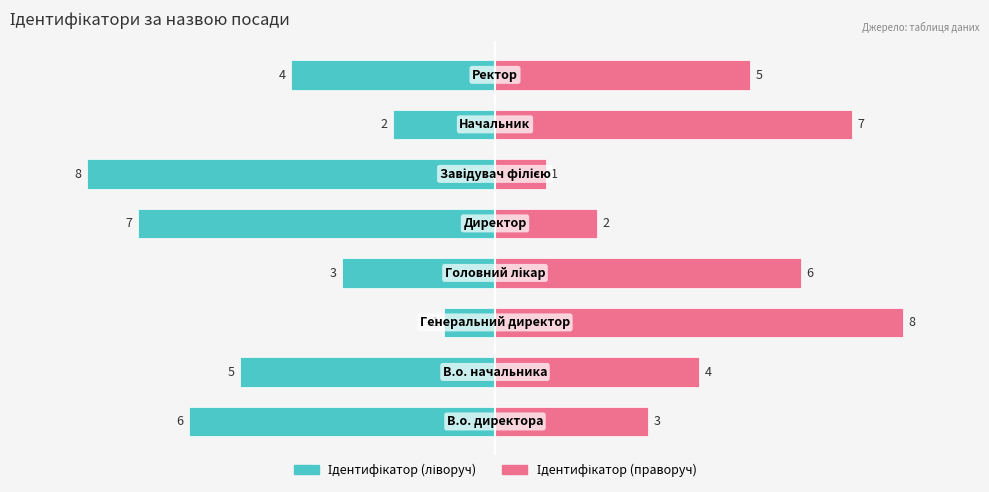

At how many categories does at least one series exceed 0?

8